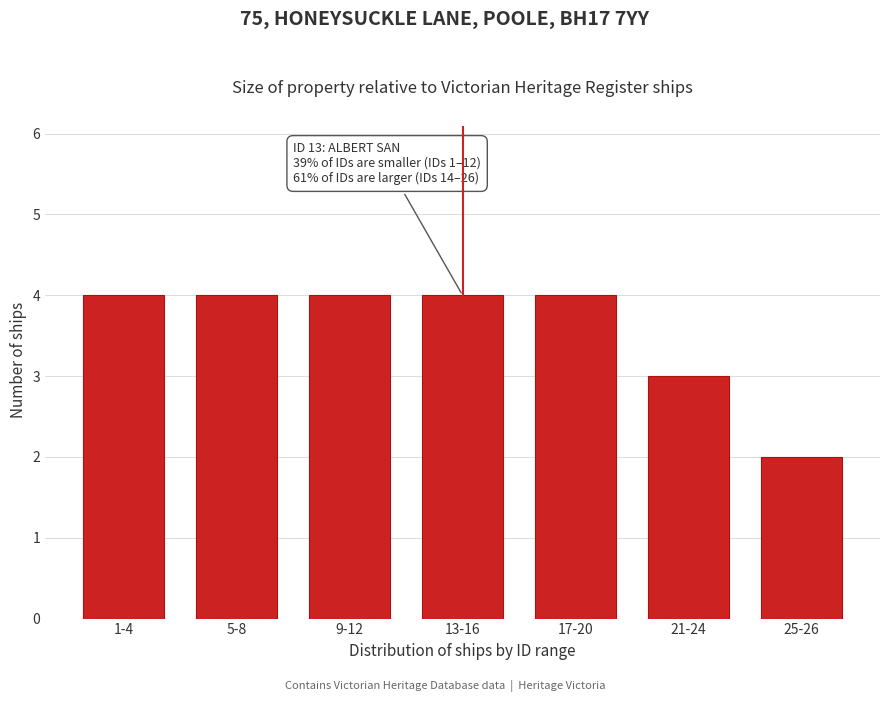

Reading left to right, list all the values displayed in this chart.

4	4	4	4	4	3	2